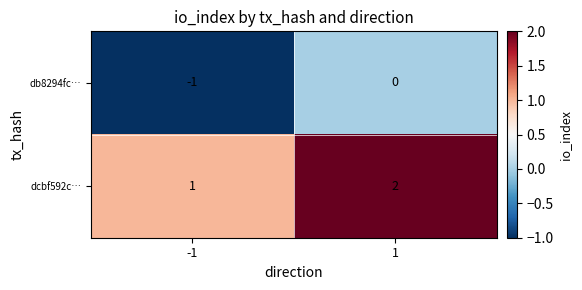

What value does the db8294fc… series have at -1?

-1